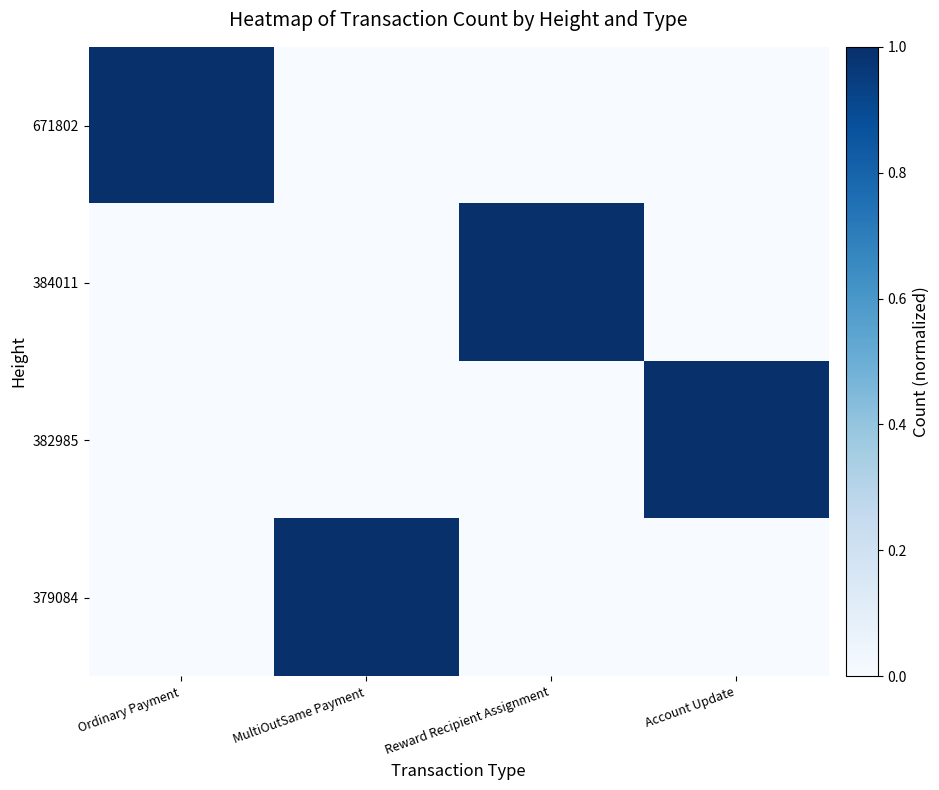

At which category is the sum across all series the highest?

Ordinary Payment